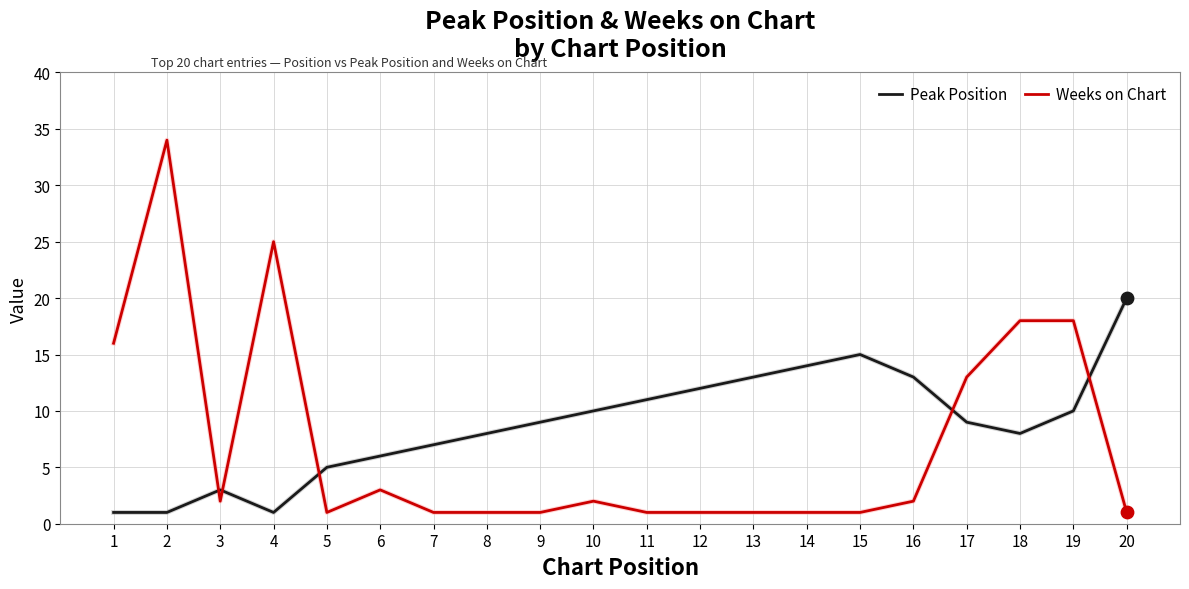

Which series has the widest spread of values?

Weeks on Chart